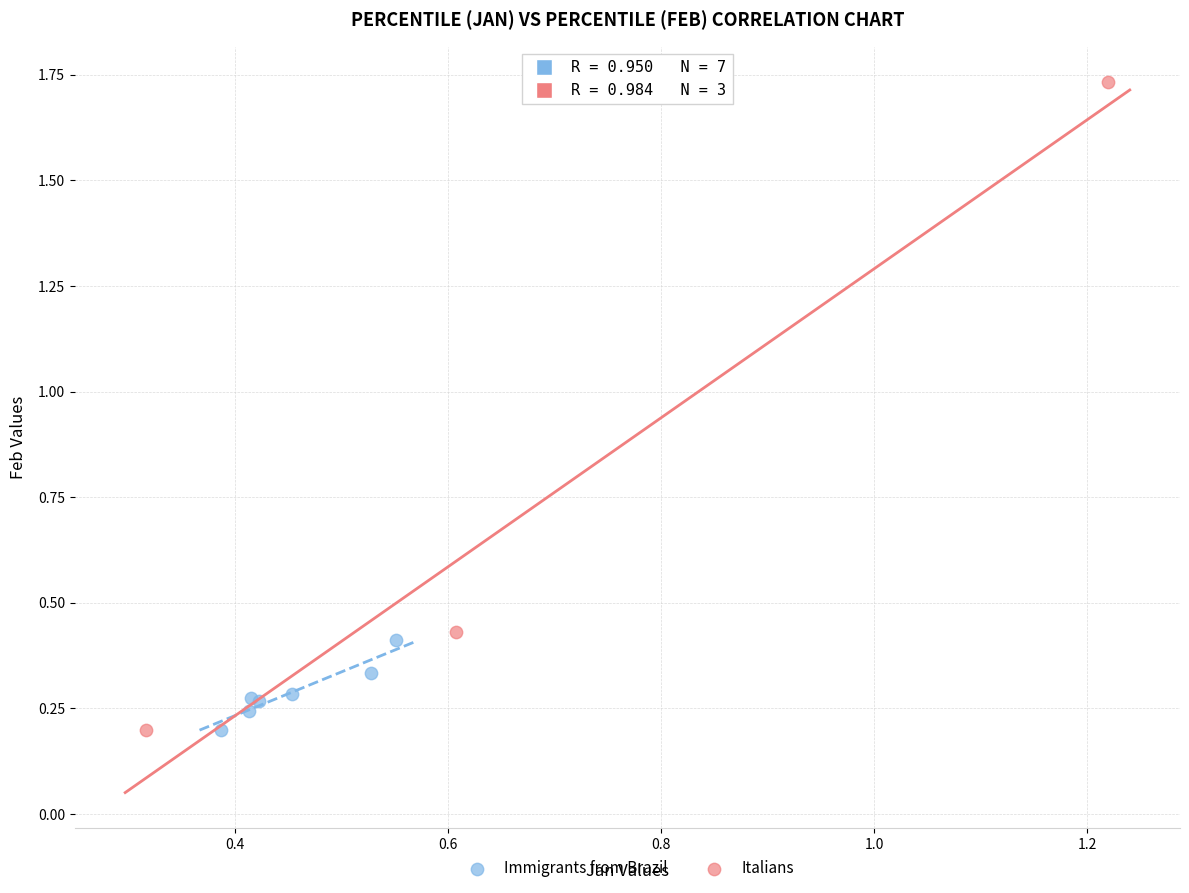

What are all the series names shown in the legend?

Immigrants from Brazil, Italians